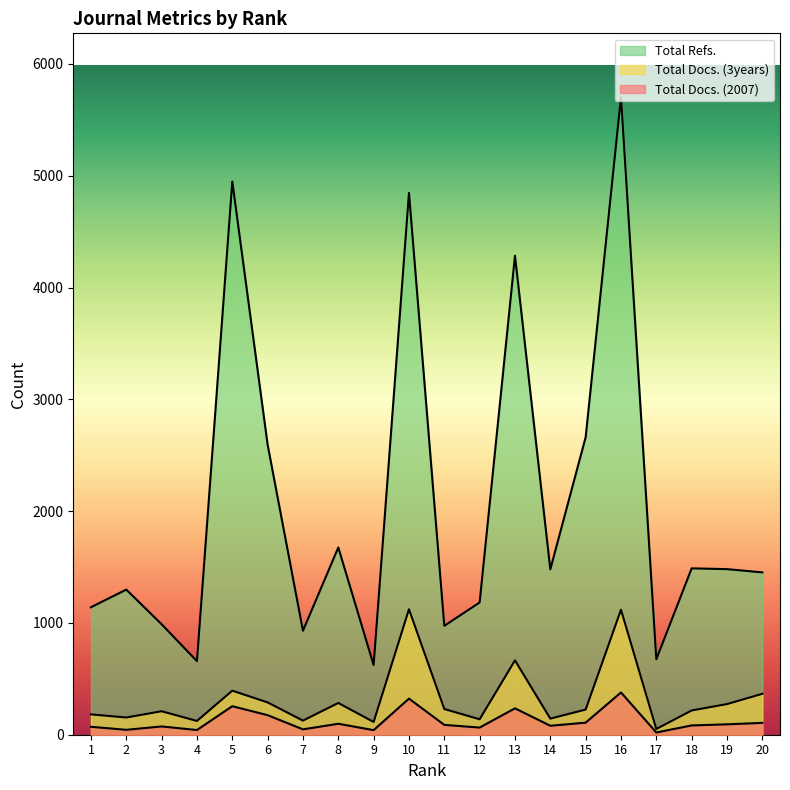

What is the difference between the second highest and second lowest values in the Total Refs. series?

4290